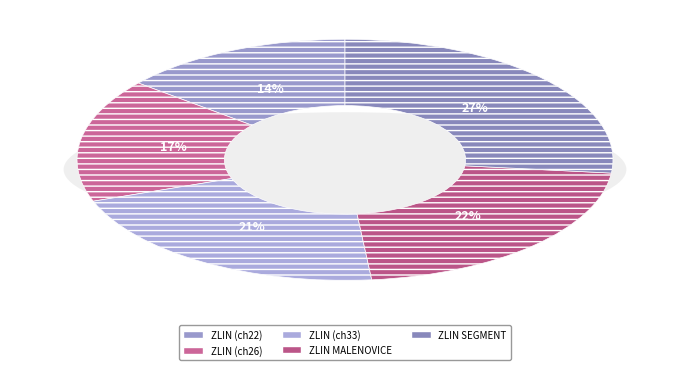

To the nearest percent, what percentage of the pie is ZLIN MALENOVICE?

22%